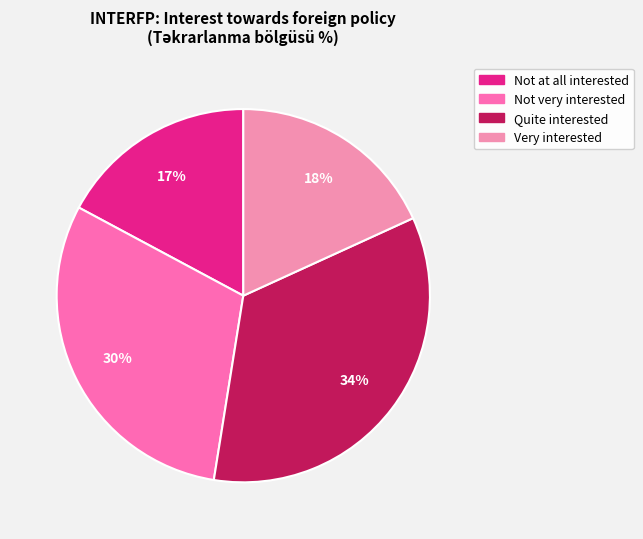

Is there a majority slice in this chart?

No